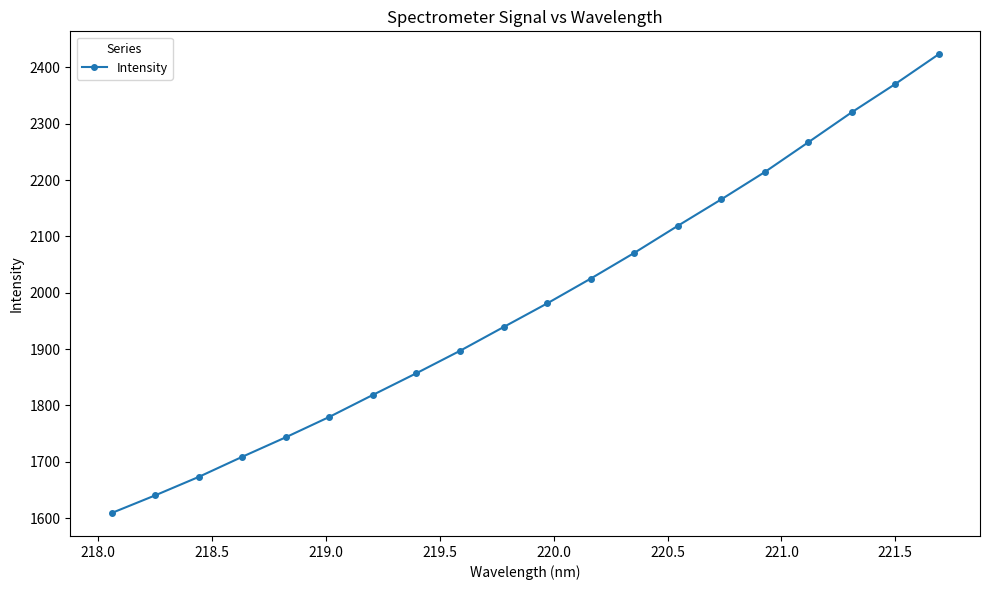

What is the sum of all values?

39621.4